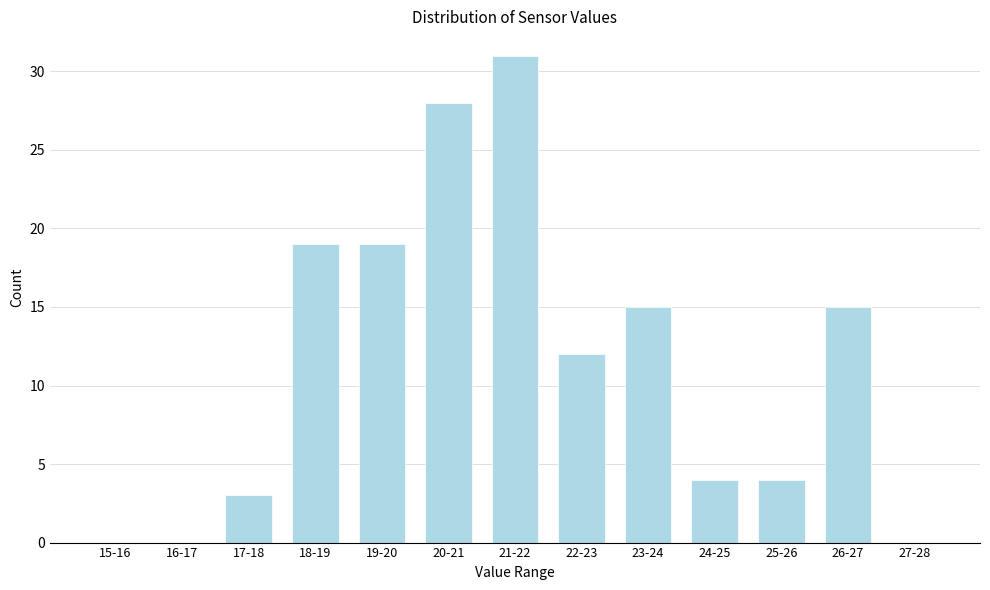

Reading left to right, extract all data points from this chart.

15-16=0	16-17=0	17-18=3	18-19=19	19-20=19	20-21=28	21-22=31	22-23=12	23-24=15	24-25=4	25-26=4	26-27=15	27-28=0